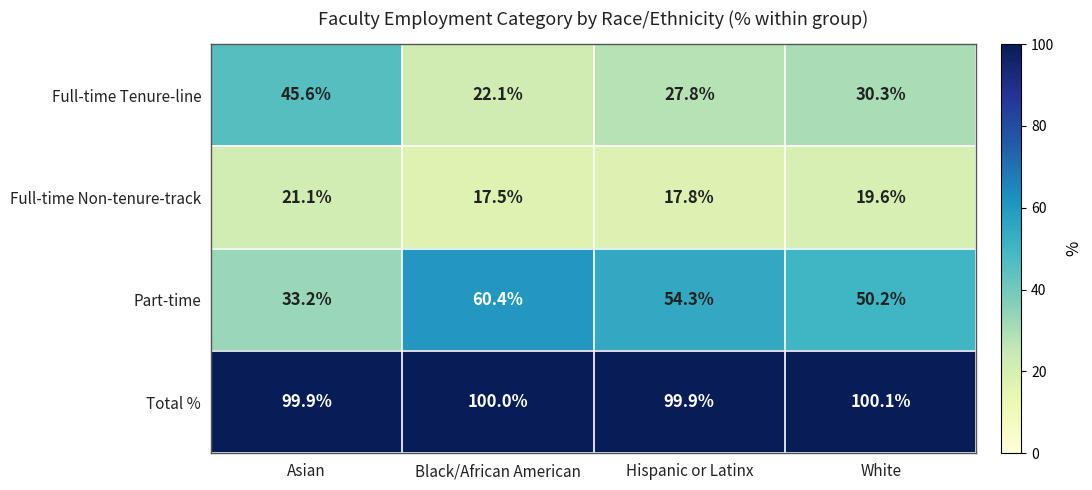

What is the sum of the Full-time Tenure-line values at Black/African American and Asian?

67.7